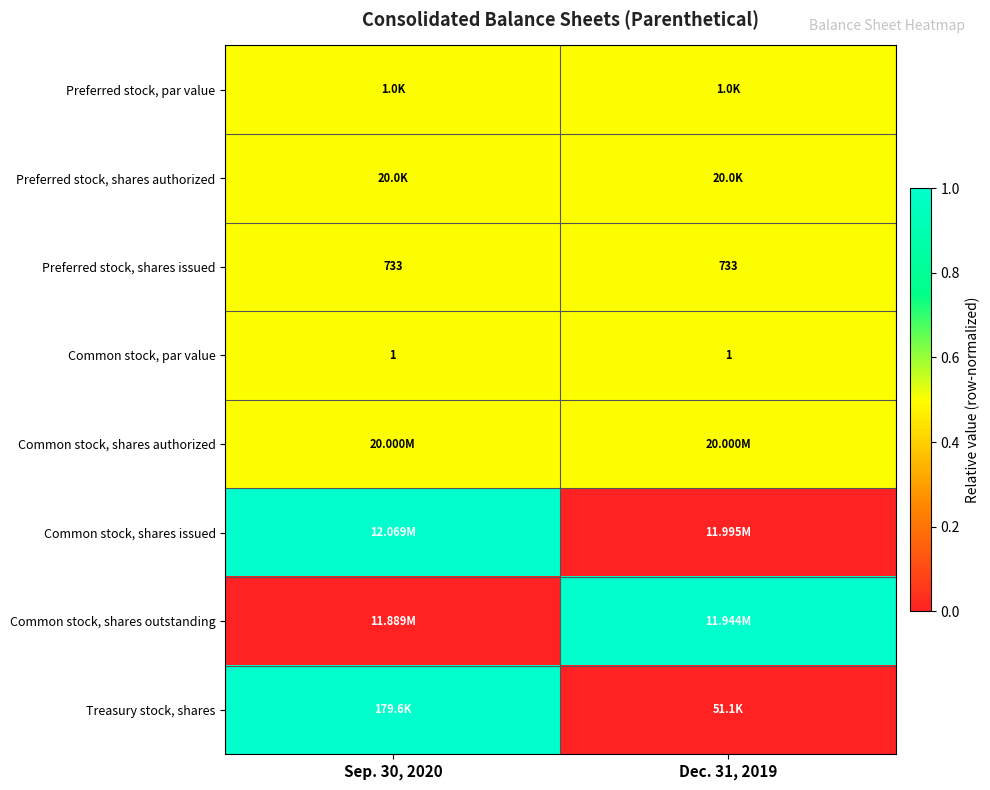

Between Sep. 30, 2020 and Dec. 31, 2019, which is larger?

Sep. 30, 2020